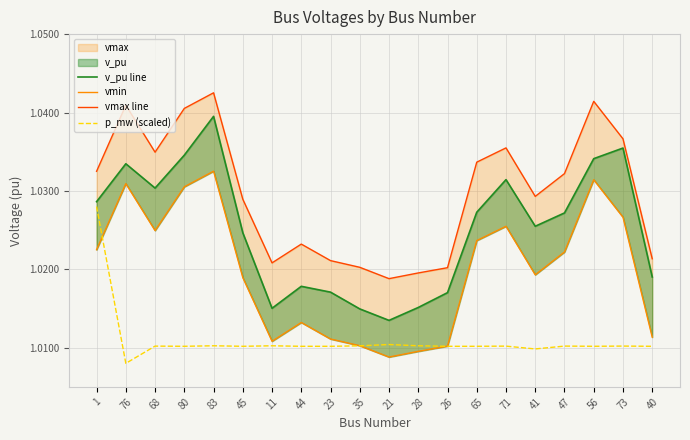

True or false: v_pu line has a value of 0.5 at 11.

False